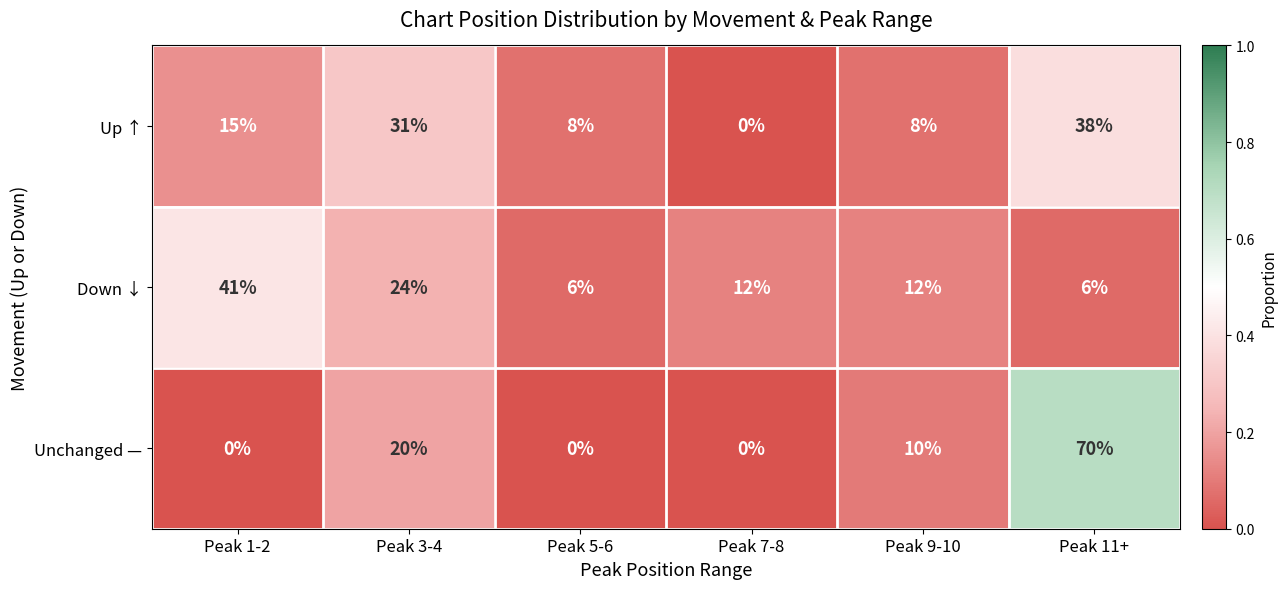

At which category does the chart reach its peak across all series?

Peak 11+